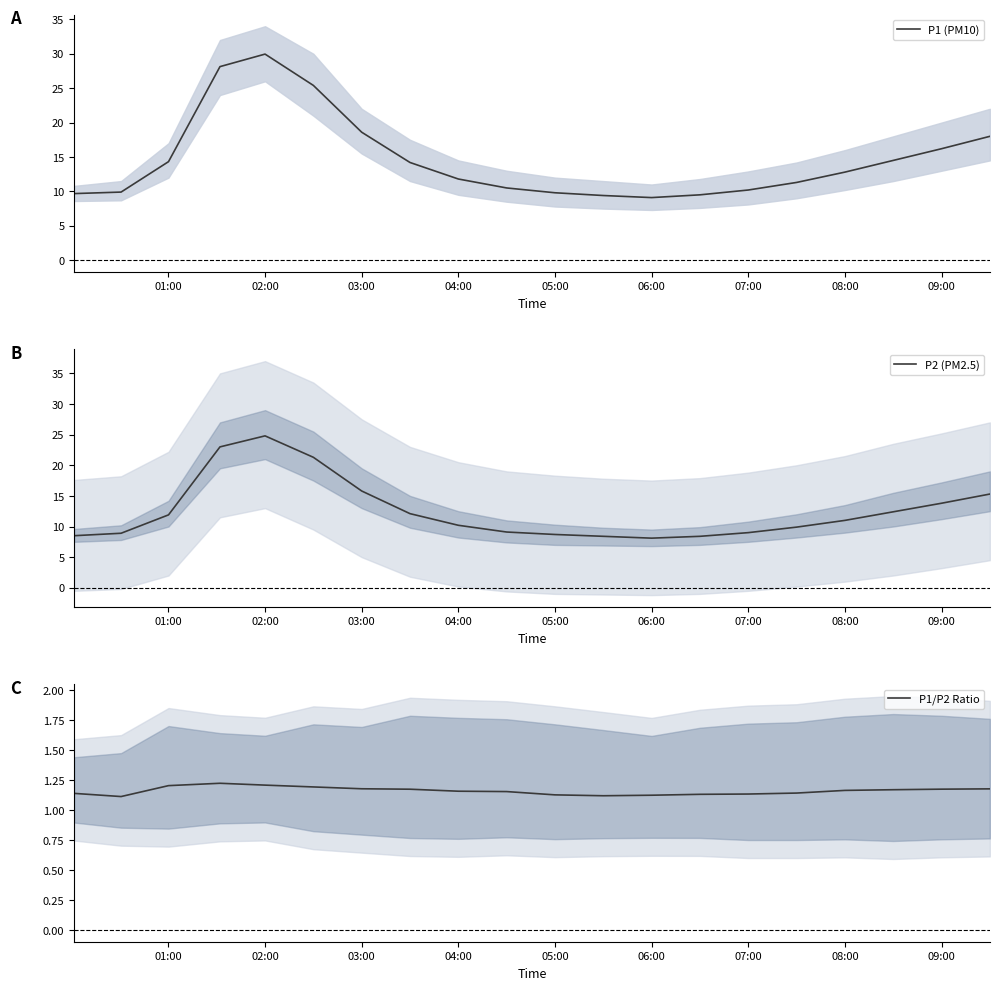

The P1 (PM10) series shows 18.6 at 03:00. True or false?

True